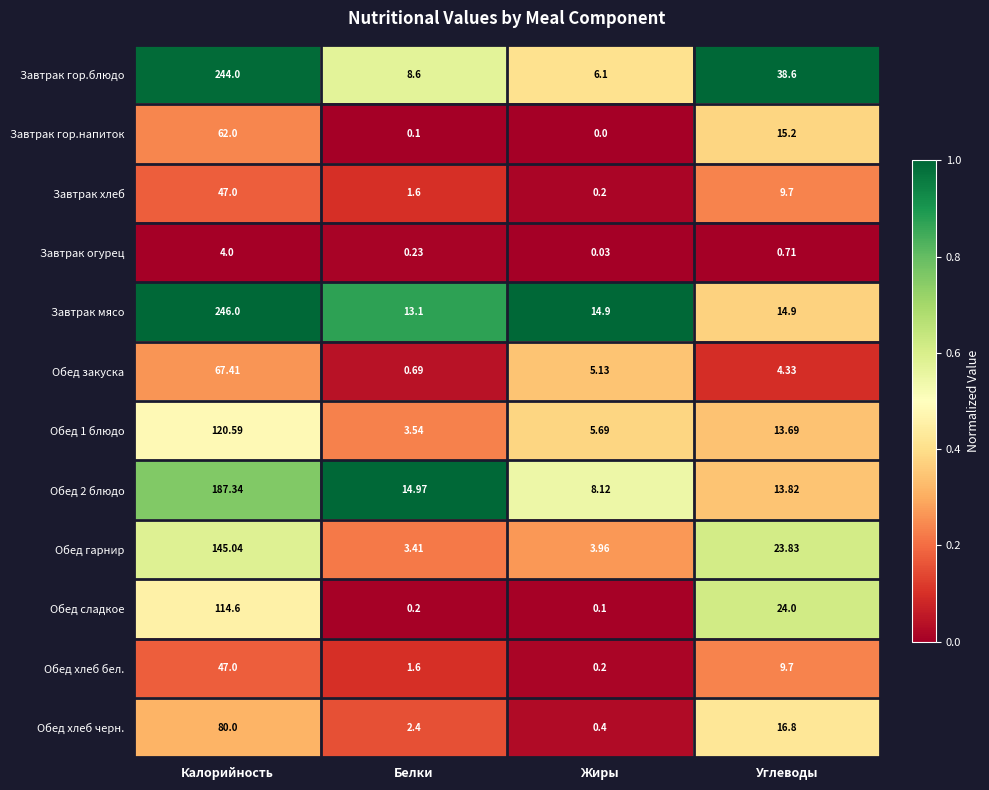

Which label corresponds to the smallest value in the chart?

Жиры